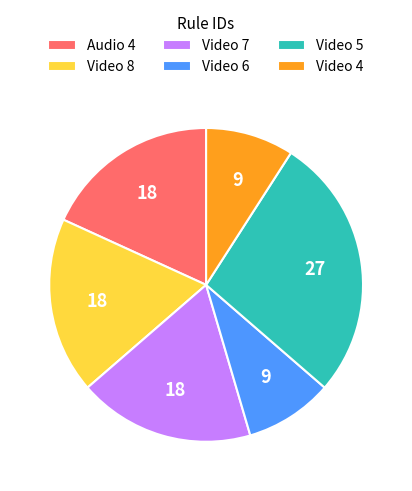

Is Video 4 the majority of the pie?

No